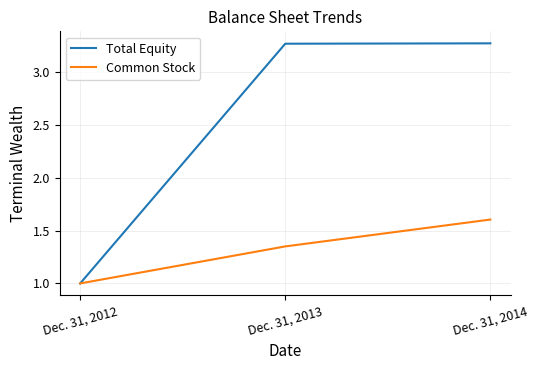

List the series in order of their overall mean, highest first.

Total Equity, Common Stock